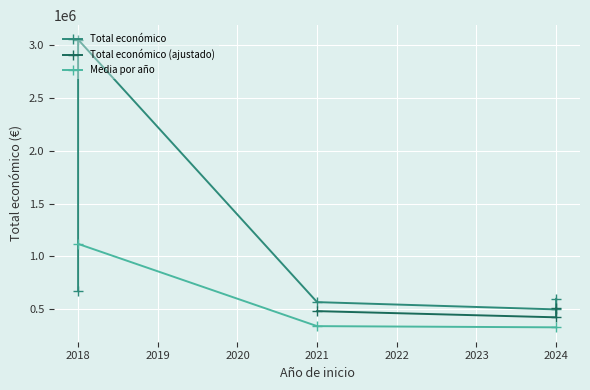

How many data points in Media por año are less than 340754?

1